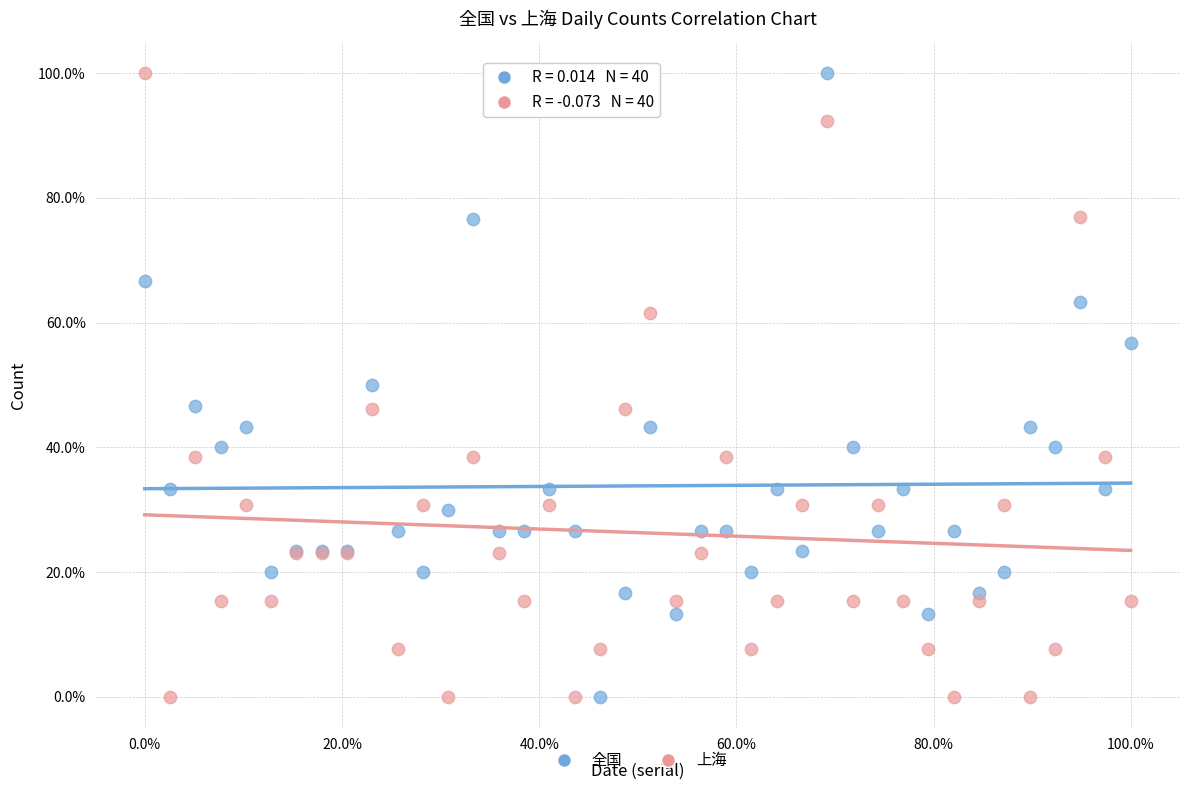

What are all the series names shown in the legend?

全国, 上海